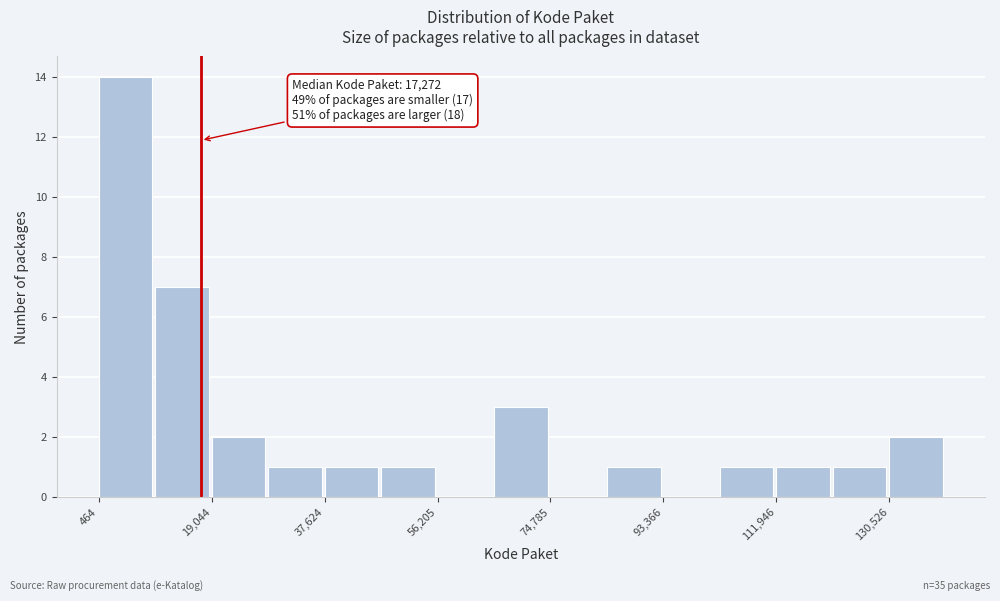

Over which range of the x-axis is the bar tallest?

0 to 10000